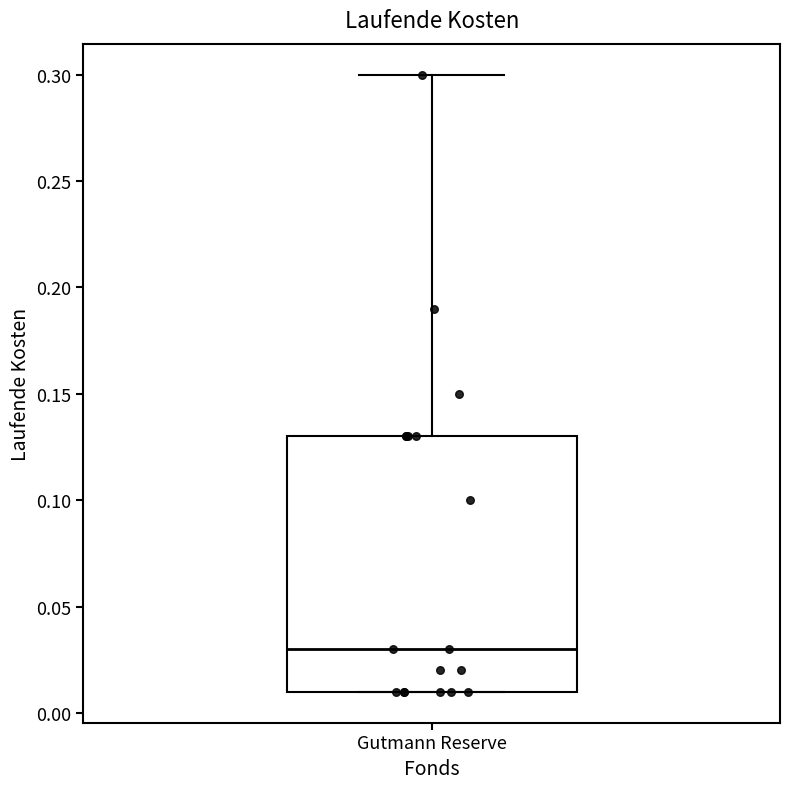

Transcribe this box plot: give where the median line is, the range the box spans, and where the two whiskers end, as read against the y-axis. The values are not printed on the chart, so give them approximately, as read against the axis.

median 0.03, box 0.01 to 0.13, whiskers 0.01 to 0.30